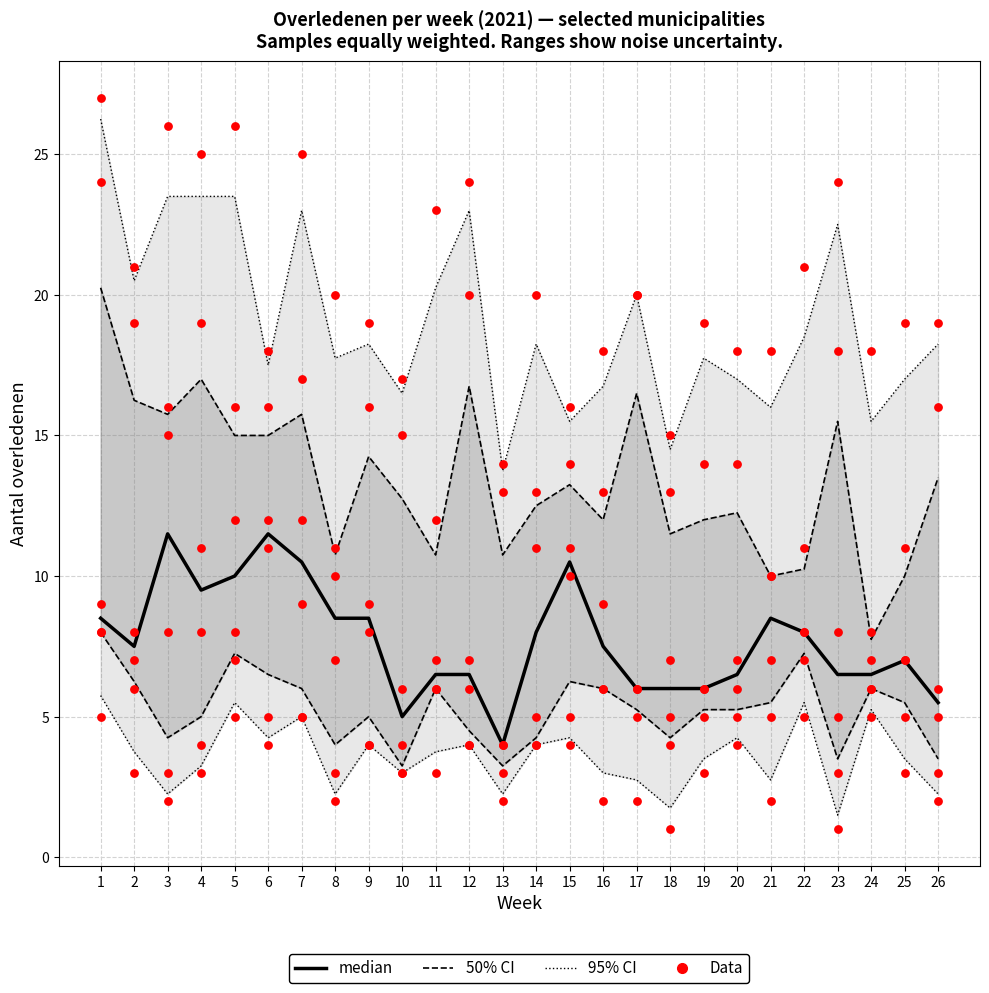

At how many categories does at least one series exceed 10?

26